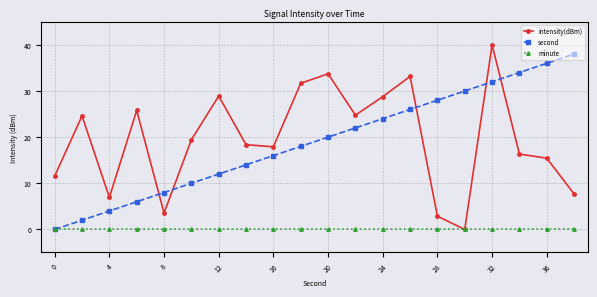

What is the maximum value shown in the chart?

40.0